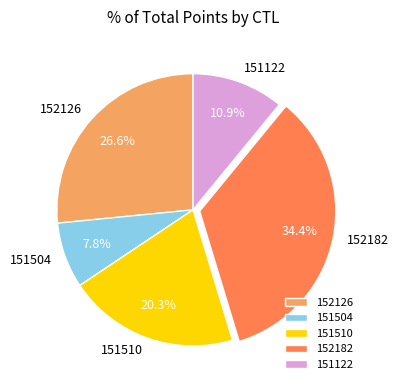

Which category has the smallest portion of the pie?

151504